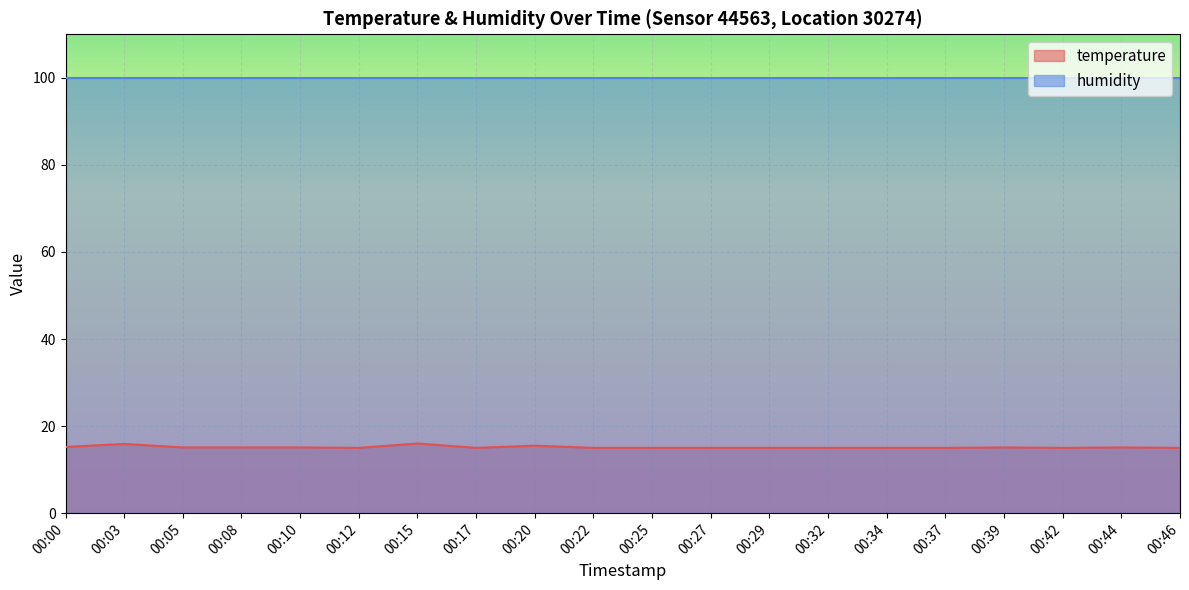

At which category does the chart reach its peak across all series?

00:15